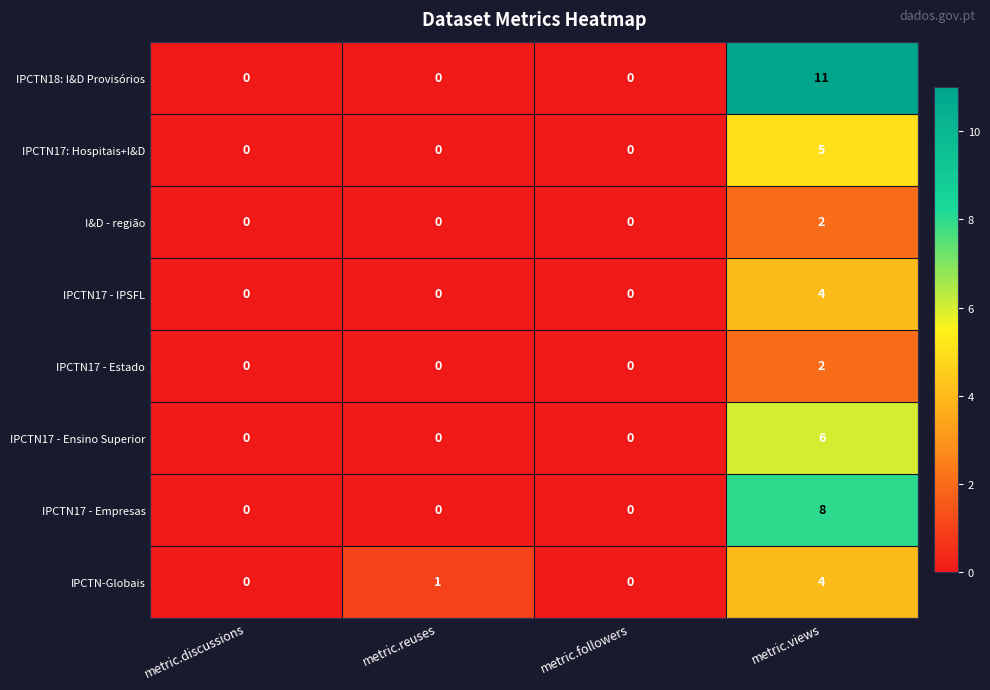

How many categories are shown in the chart?

4